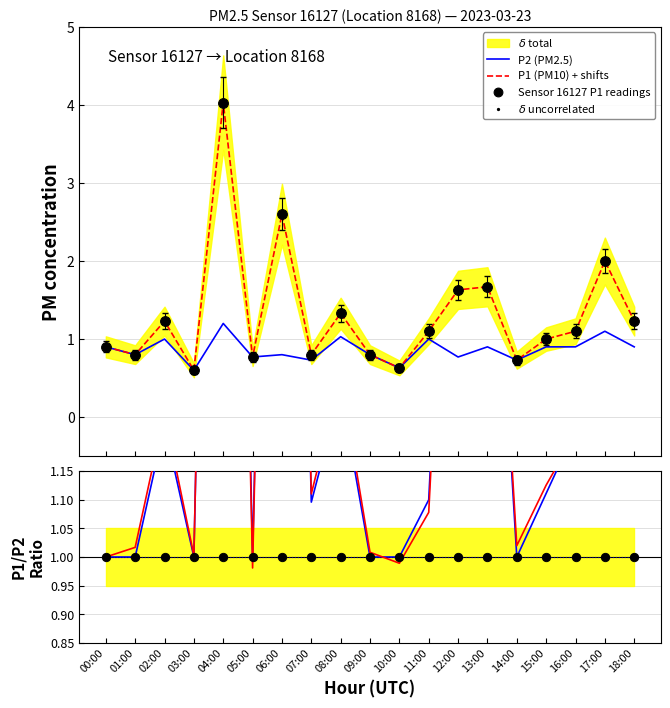

Which series has the widest spread of values?

P1 (PM10) + shifts